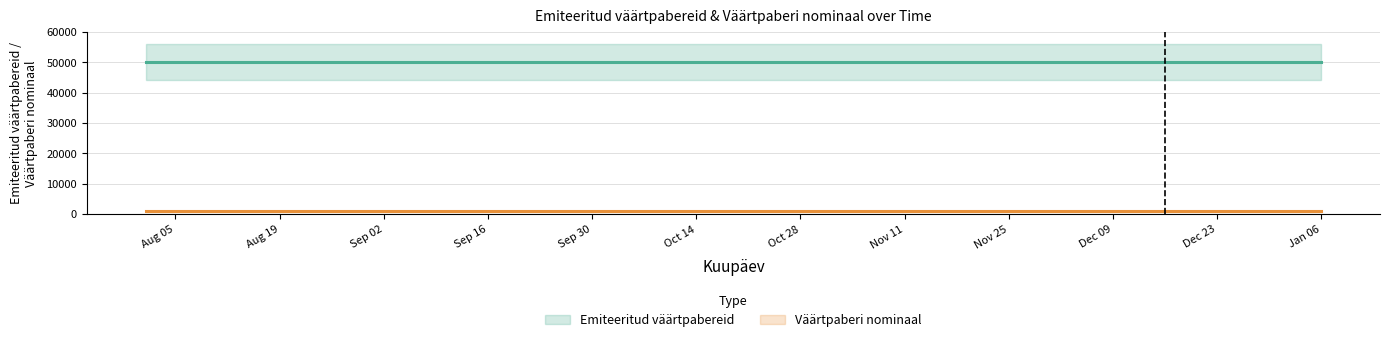

Which has a higher value, 2024-11-28 or 2024-12-23?

2024-11-28